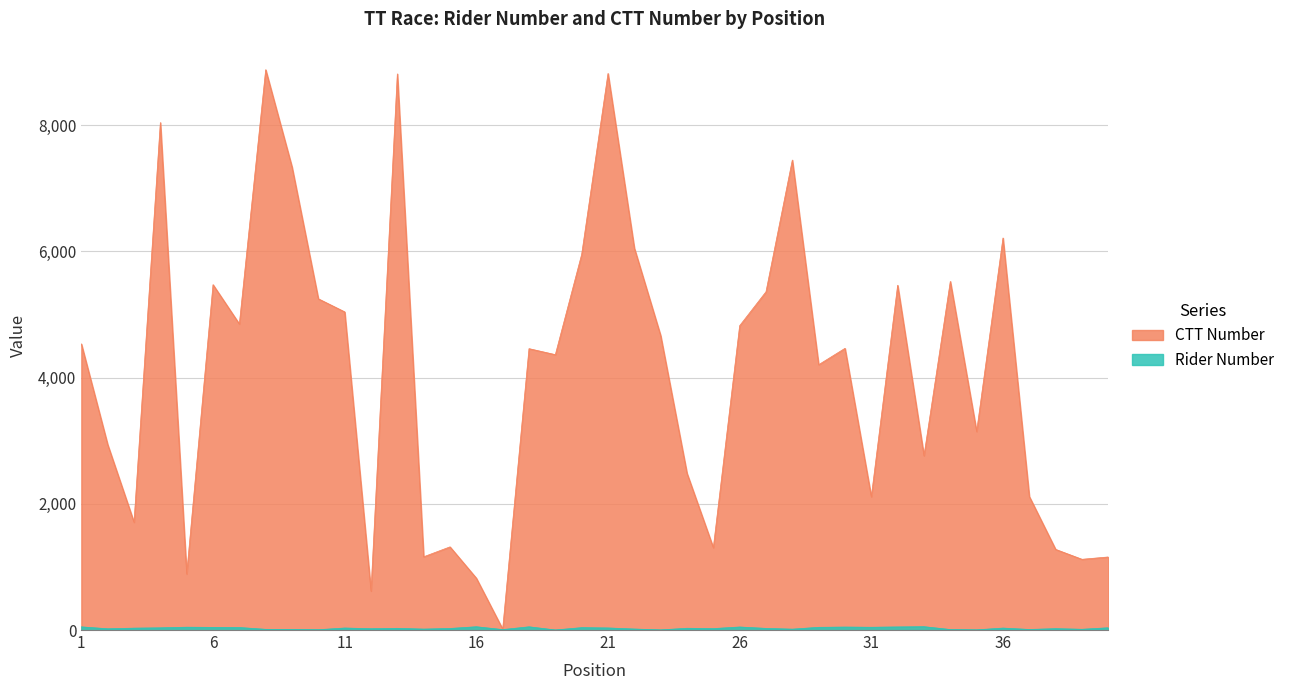

Is it true that CTT Number equals 1950 at 2?

False